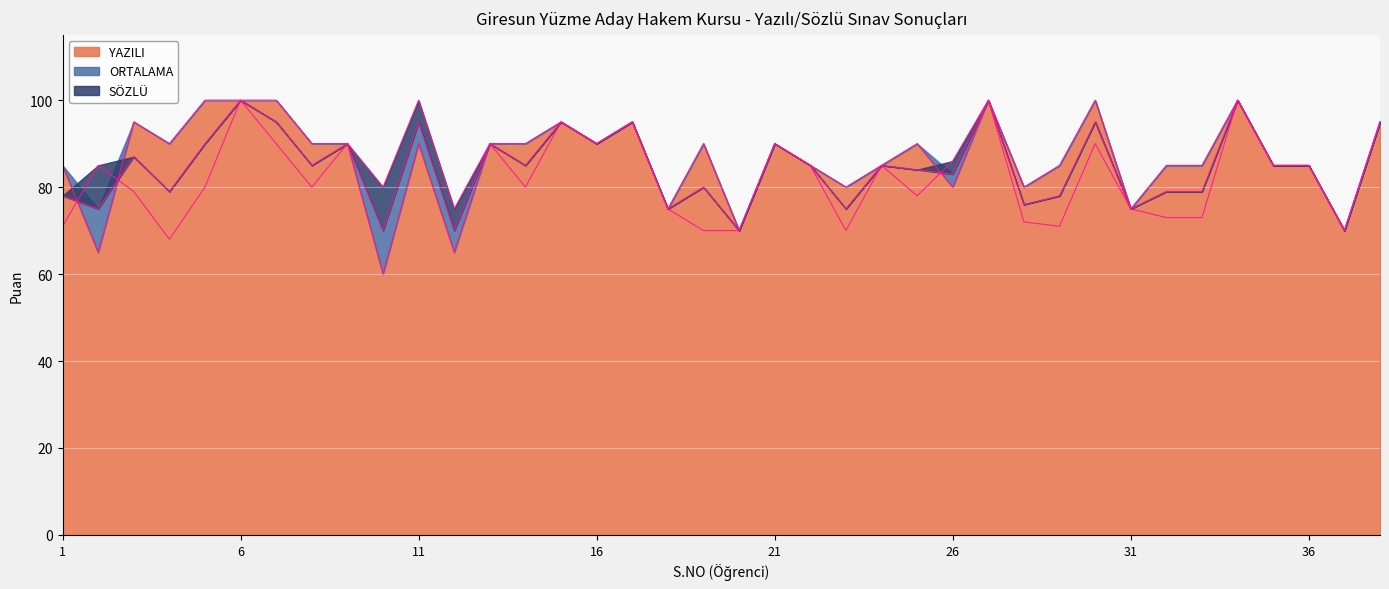

True or false: ORTALAMA has more than 2 points higher than both neighbors.

True